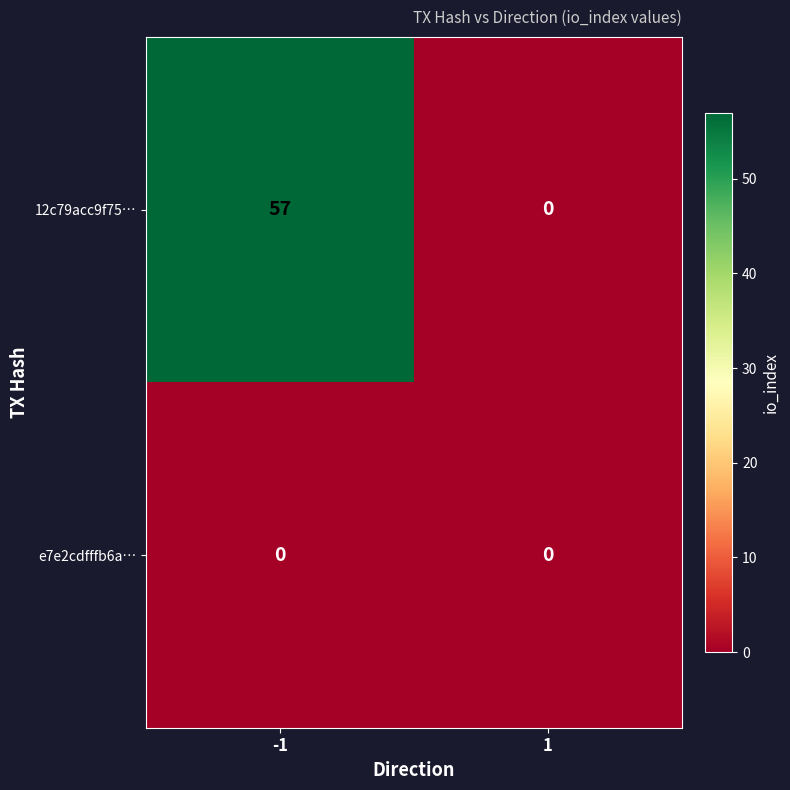

Rank the series by their maximum value, from highest to lowest.

12c79acc9f75…, e7e2cdfffb6a…